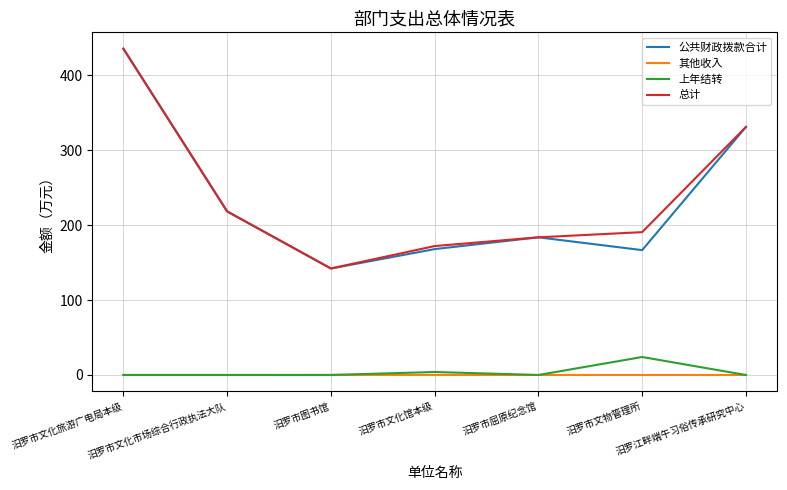

Which series has the largest range (max minus min)?

公共财政拨款合计